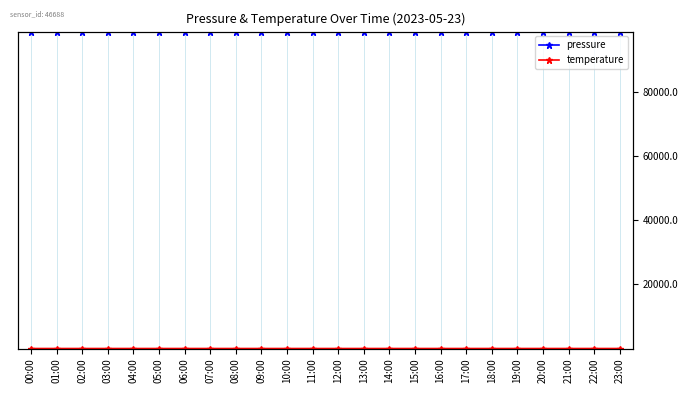

What value does the temperature series have at 06:00?

17.6